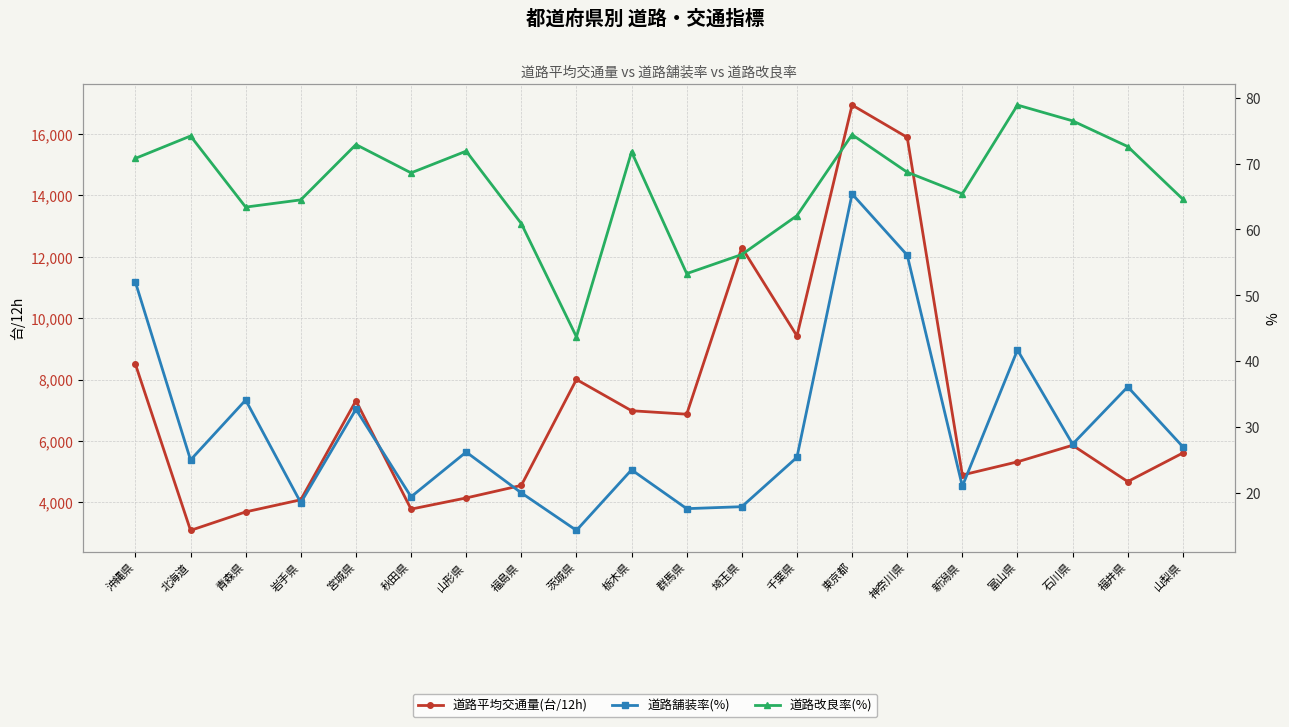

What is the greatest value displayed?

16932.0